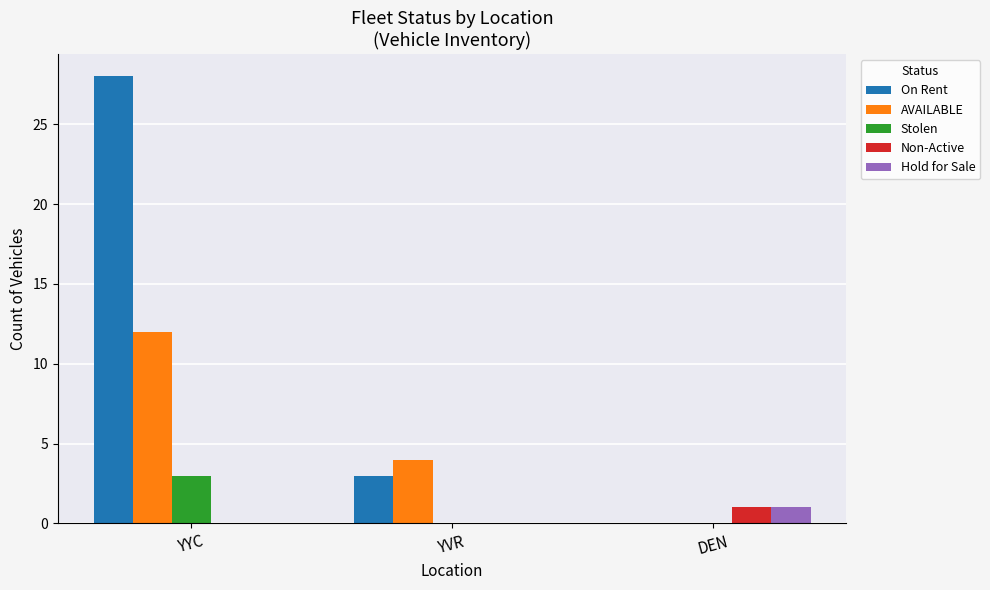

At which category does the chart reach its peak across all series?

YYC